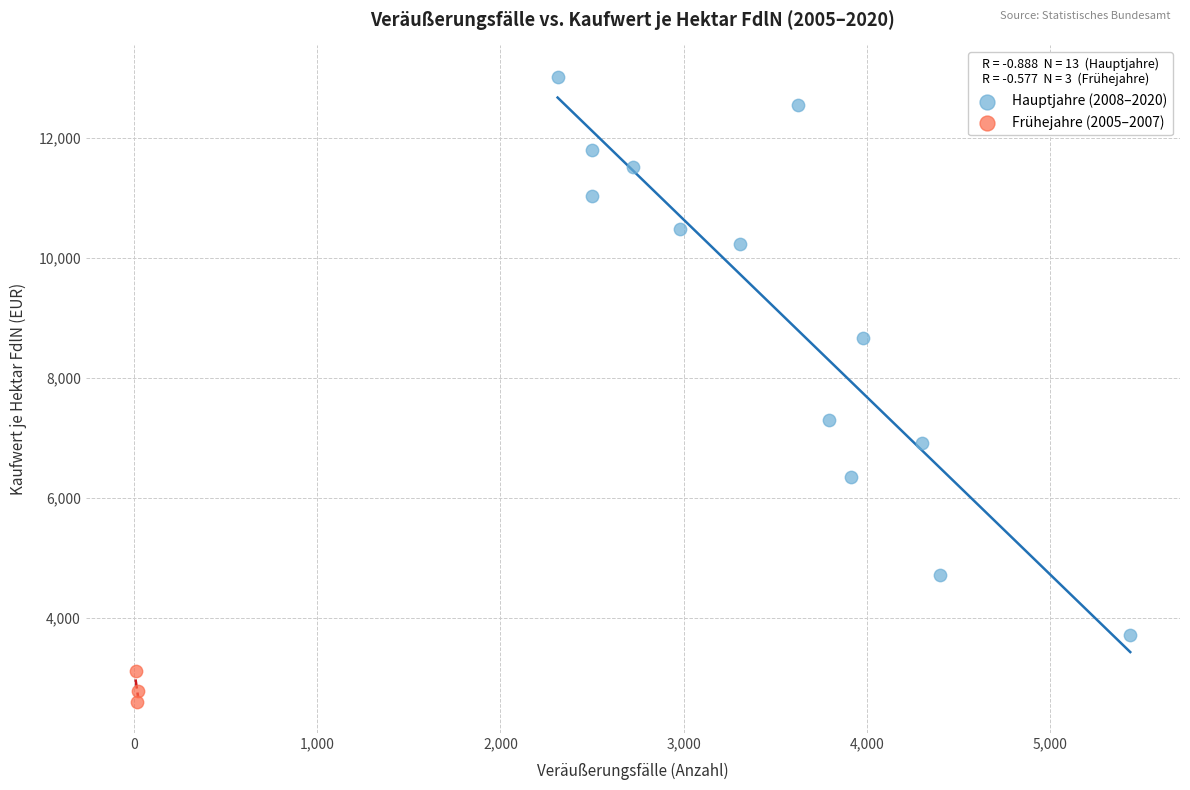

What are all the series names shown in the legend?

Hauptjahre (2008–2020), Frühejahre (2005–2007)